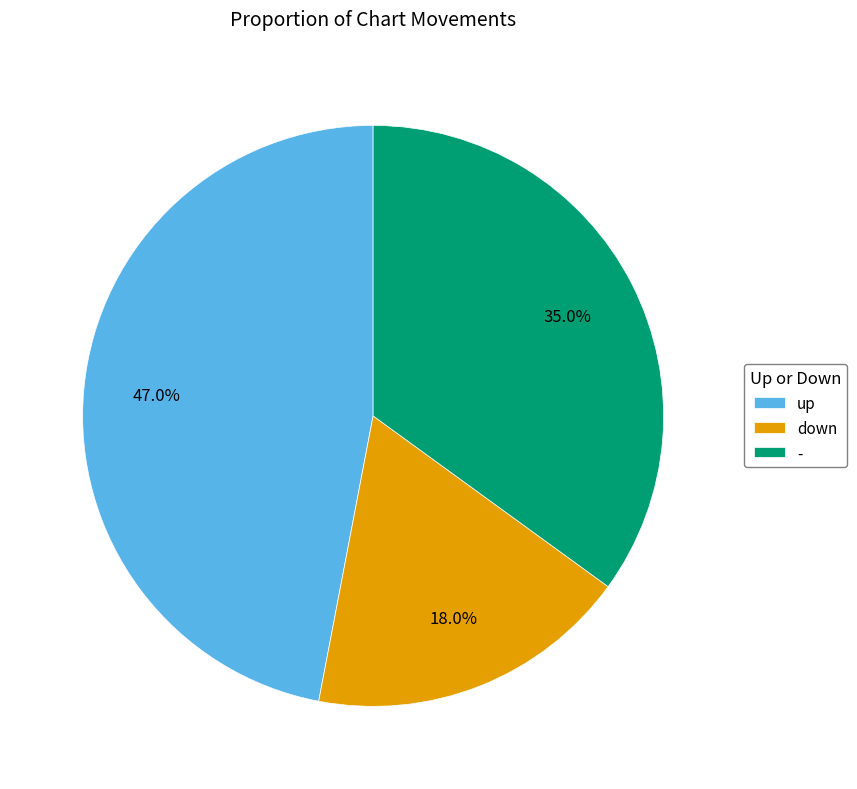

What is the ratio of the value at - to the value at up?

0.7